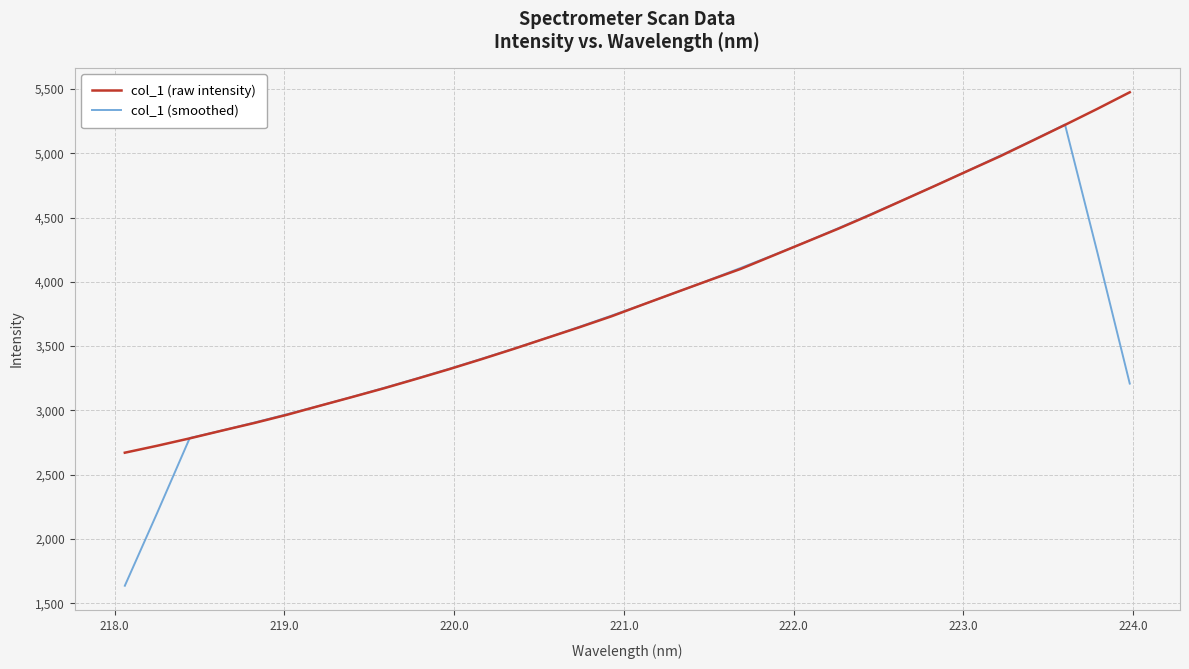

What is the minimum value shown in the chart?

1635.5